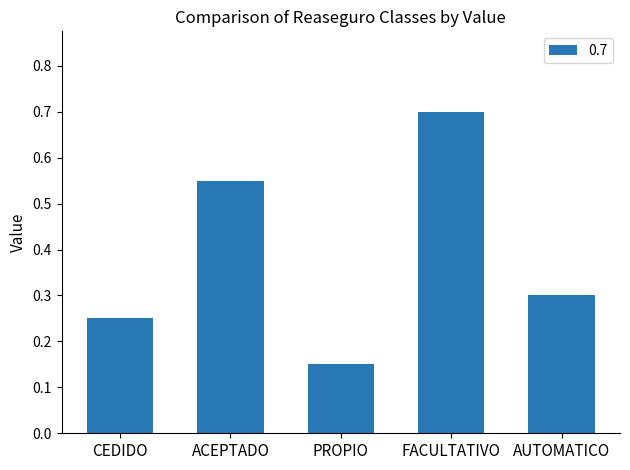

Count the values in the range 0 to 1.

5